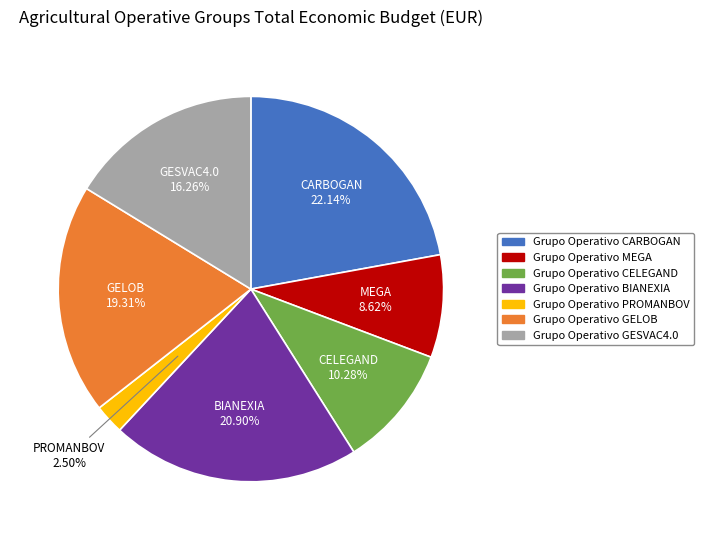

To the nearest percent, what is the average slice percentage?

14%